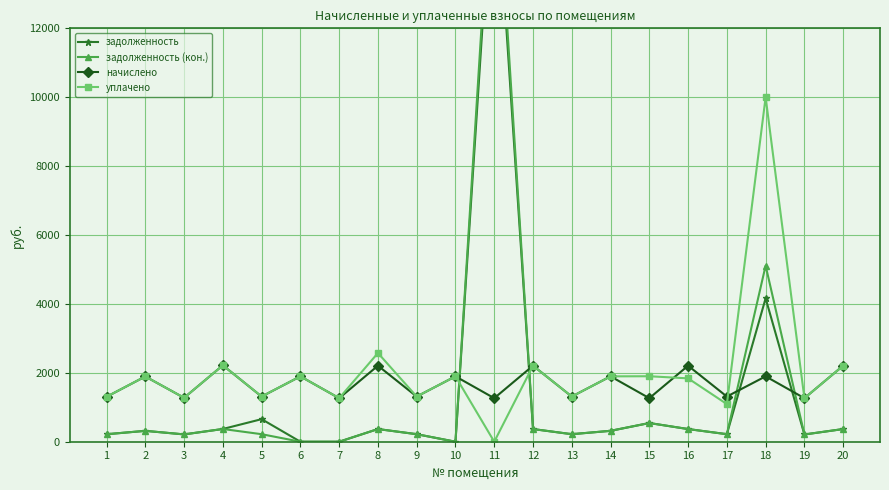

Reading right to left, transcribe all the data shown in this chart.

задолженность: 20=367.8	19=210.0	18=4162.7	17=218.5	16=367.8	15=542.5	14=316.2	13=218.5	12=367.8	11=17305.7	10=0.0	9=218.5	8=367.8	7=0.0	6=0.0	5=655.1	4=369.7	3=212.4	2=315.6	1=217.3
задолженность (кон.): 20=367.8	19=210.5	18=5111.4	17=218.5	16=367.8	15=542.5	14=316.2	13=218.5	12=367.8	11=17937.6	10=0.0	9=218.5	8=367.8	7=0.0	6=0.0	5=218.5	4=369.7	3=212.4	2=315.6	1=217.3
начислено: 20=2207.0	19=1263.8	18=1897.5	17=1311.1	16=2207.0	15=1263.8	14=1897.5	13=1311.1	12=2207.0	11=1263.8	10=1897.5	9=1311.1	8=2207.0	7=1263.8	6=1897.5	5=1311.1	4=2218.0	3=1274.7	2=1893.8	1=1303.9
уплачено: 20=2207.0	19=1263.5	18=10000.0	17=1092.6	16=1839.2	15=1900.5	14=1897.5	13=1311.1	12=2207.0	11=0.0	10=1897.5	9=1311.1	8=2574.9	7=1263.8	6=1897.5	5=1312.6	4=2218.0	3=1274.7	2=1893.8	1=1303.9